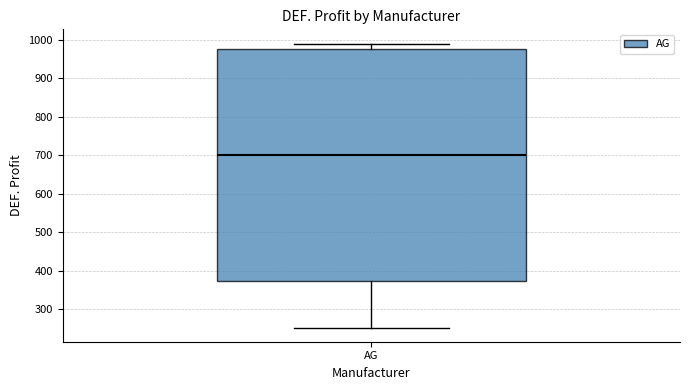

Where does the upper whisker of the box for AG end on the y-axis? The values are not printed on the chart, so give them approximately, as read against the axis.

990